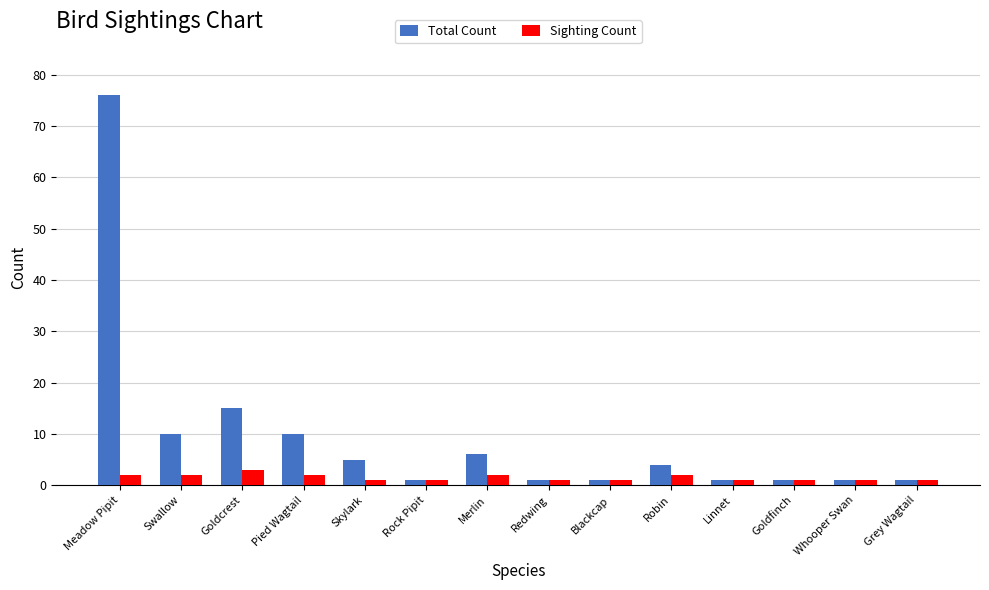

Rank the series by their average value, from lowest to highest.

Sighting Count, Total Count